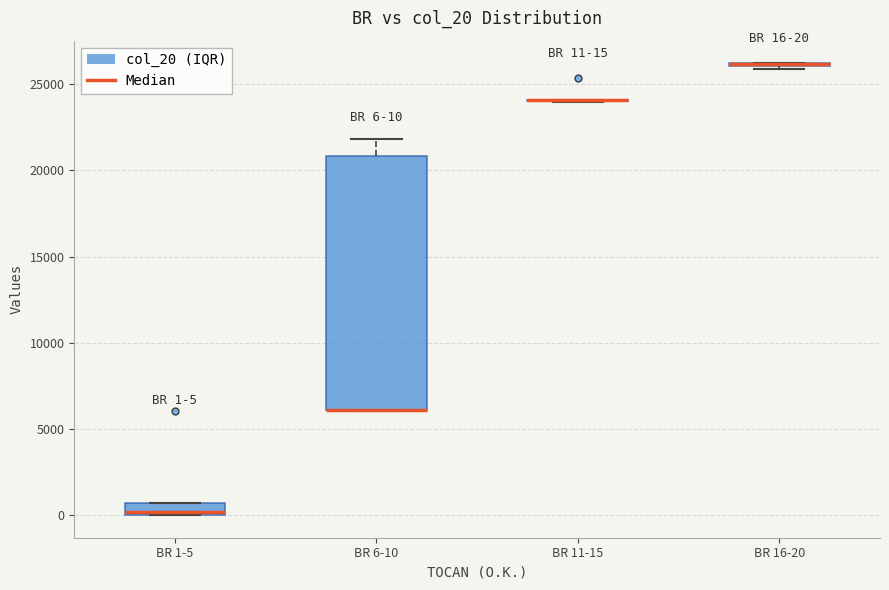

Which box is the tallest, from its lower edge to its upper edge?

BR 6-10